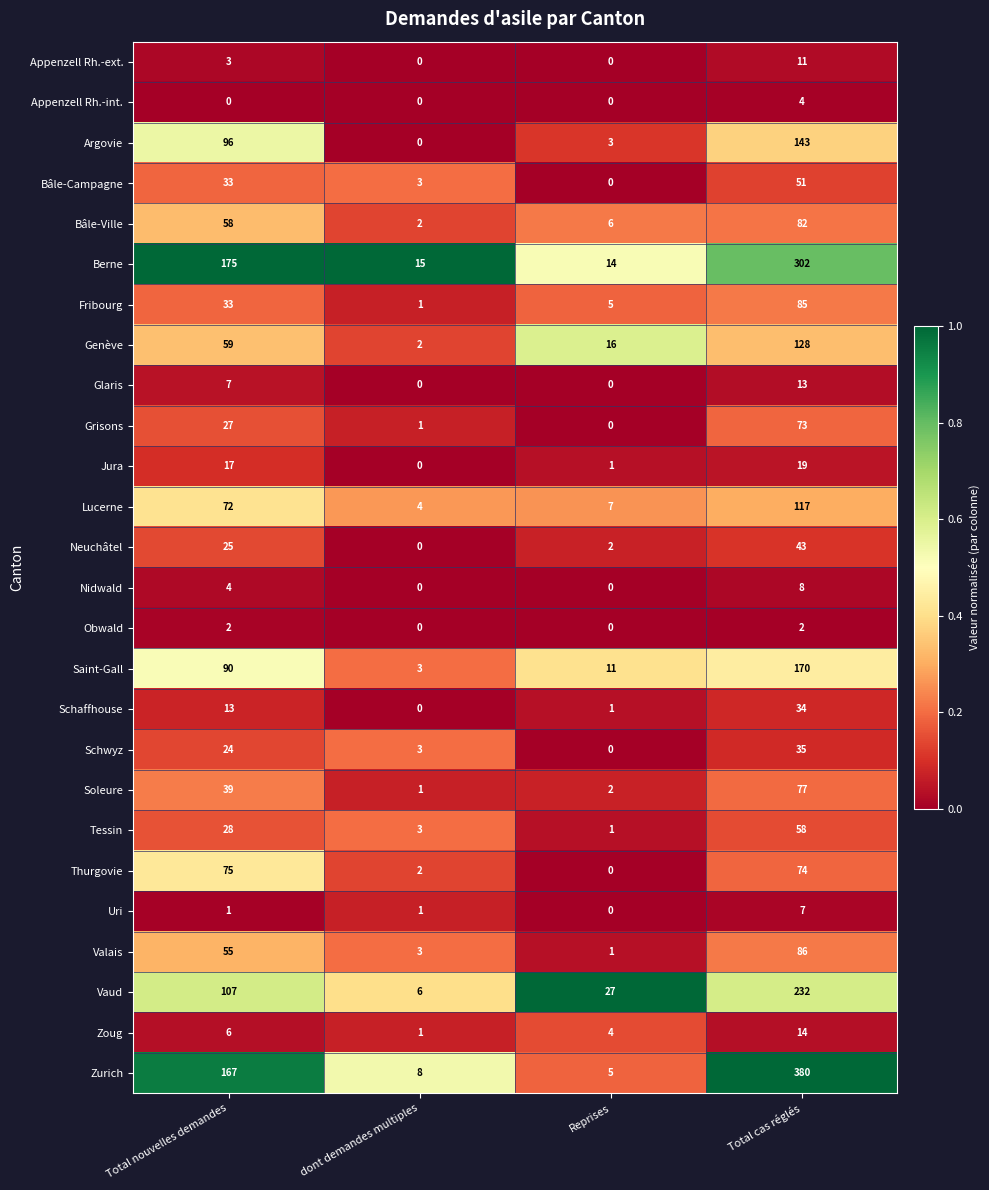

What is the difference between the second highest and minimum values in the Genève series?

57